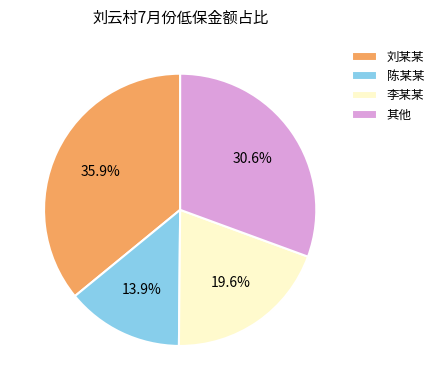

Between 刘某某 and 李某某, which is larger?

刘某某